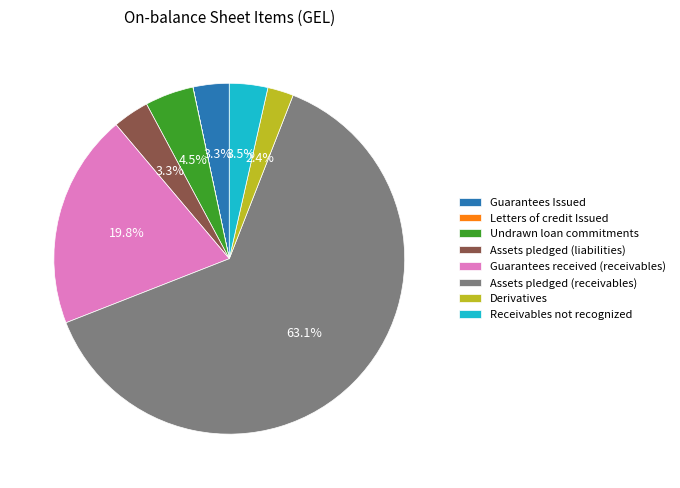

Is Assets pledged (liabilities) the majority of the pie?

No